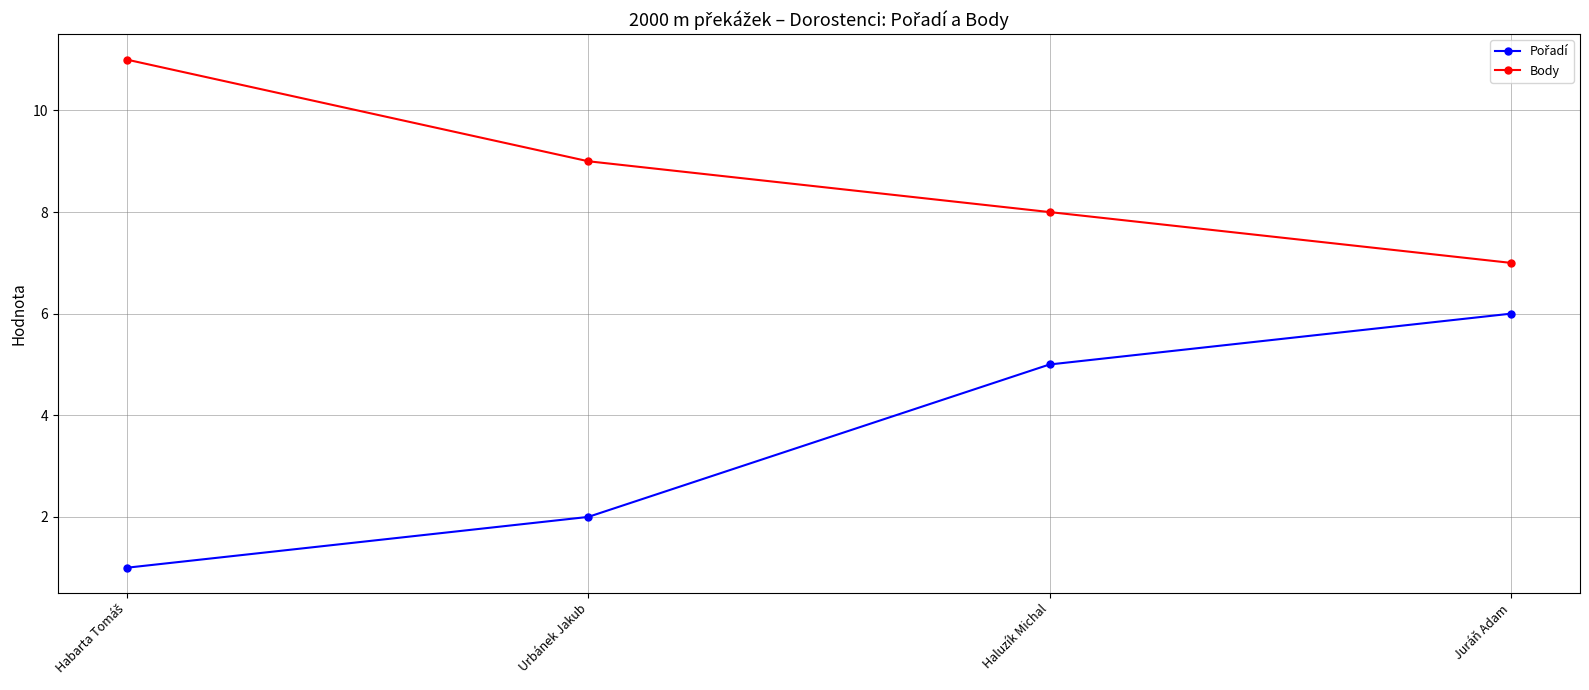

What position from the right is Urbánek Jakub?

3